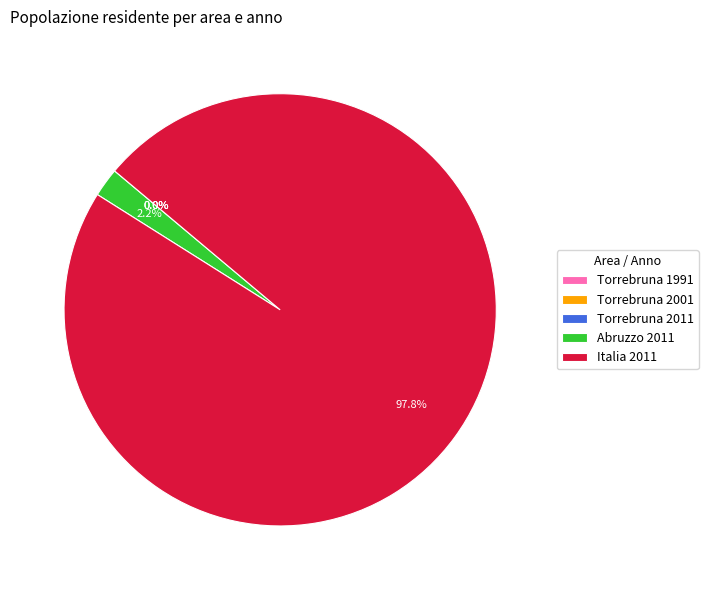

Which category has the biggest portion of the pie?

Italia 2011